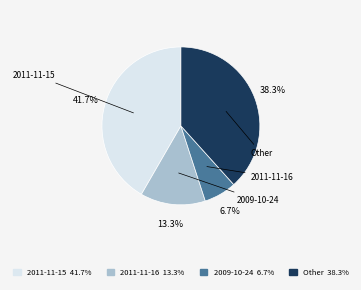

Rank the categories by value from highest to lowest.

2011-11-15 41.7%, Other 38.3%, 2011-11-16 13.3%, 2009-10-24 6.7%